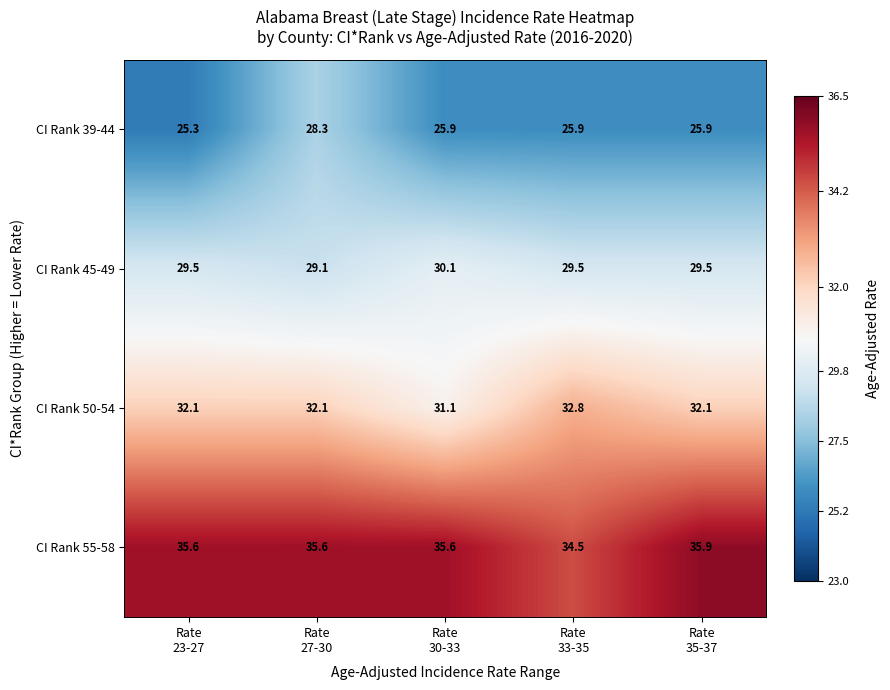

What is the difference between the maximum and second lowest values in the CI Rank 50-54 series?

0.7